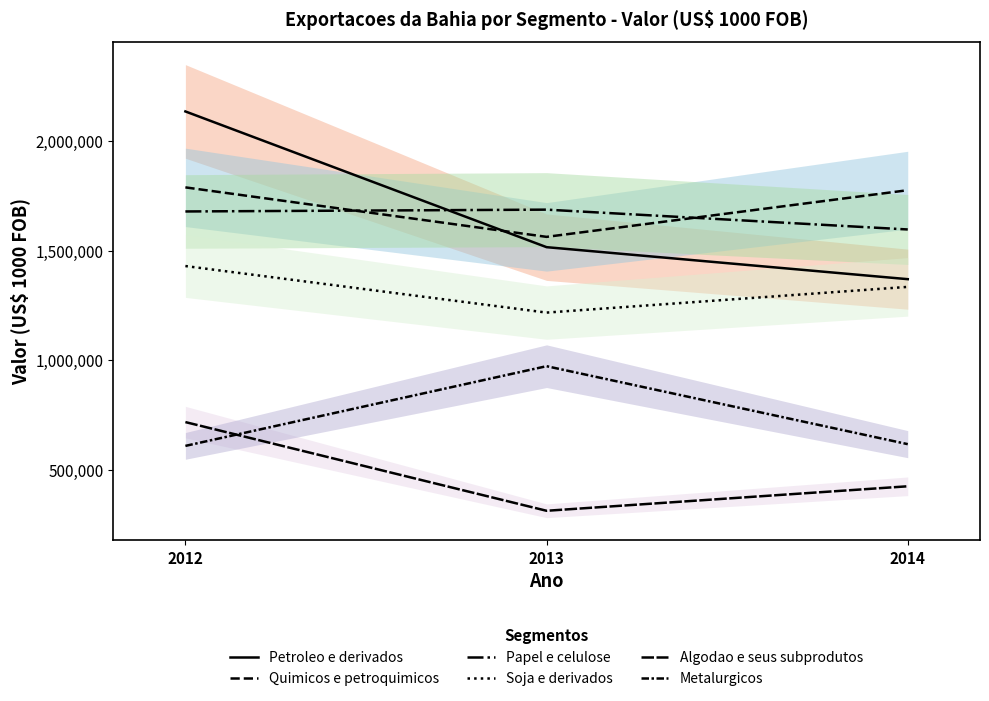

Reading right to left, list all the values displayed in this chart.

Petroleo e derivados: 1369842	1515787	2134776
Quimicos e petroquimicos: 1775564	1562786	1788467
Papel e celulose: 1596480	1686912	1678618
Soja e derivados: 1334678	1217422	1429714
Algodao e seus subprodutos: 425329	313623	718045
Metalurgicos: 617436	973002	609545